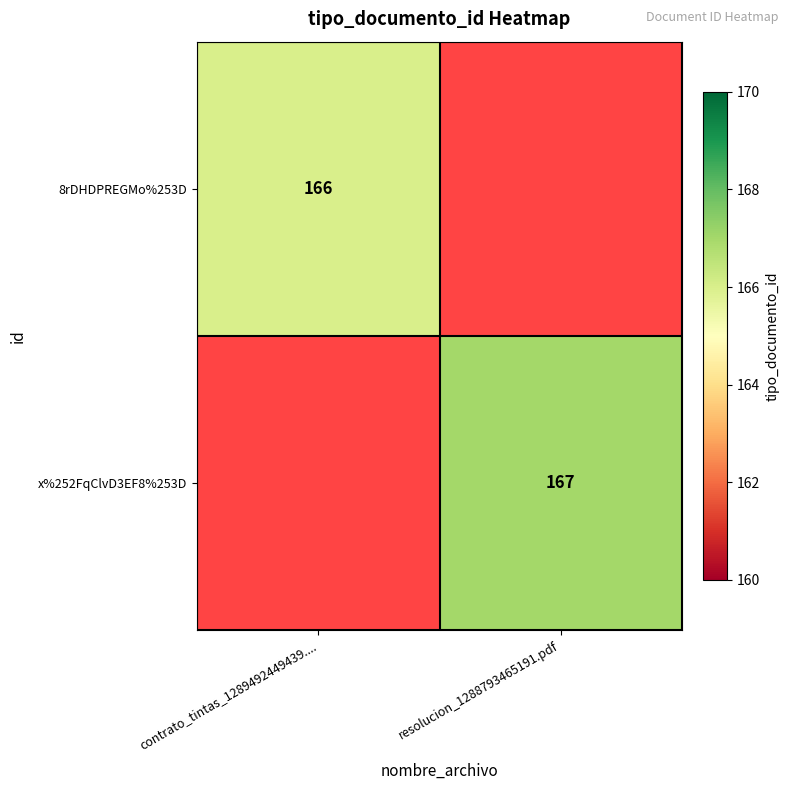

What is the greatest value displayed?

167.0